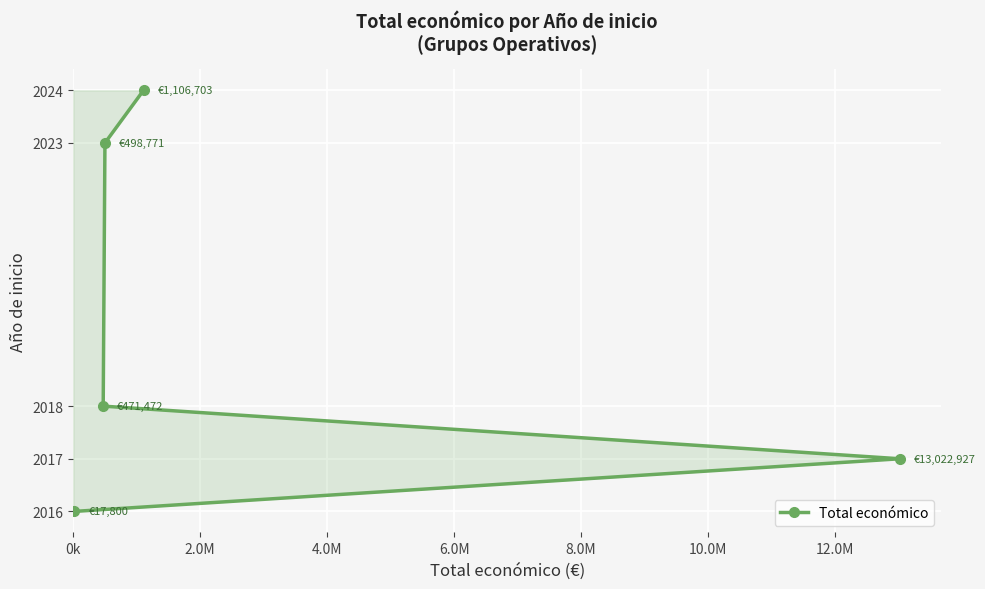

What is the change in value from 0k to 6.0M?

+7